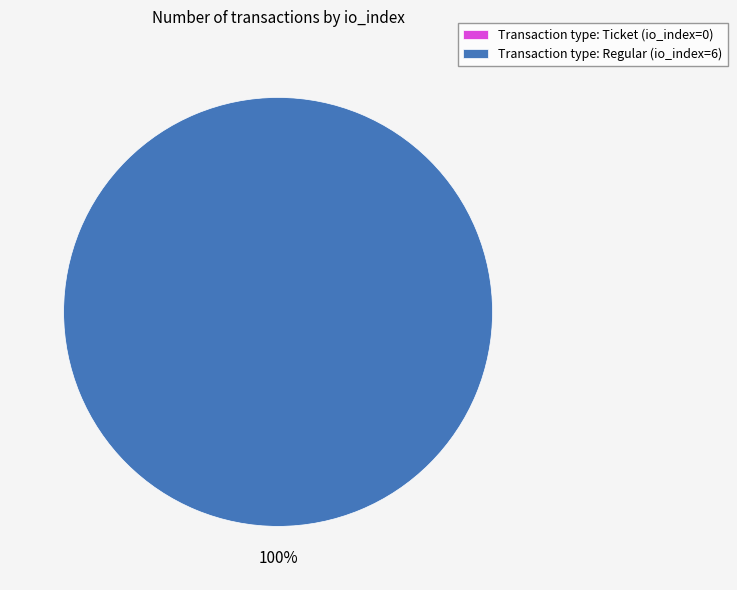

How many segments does this pie chart have?

2